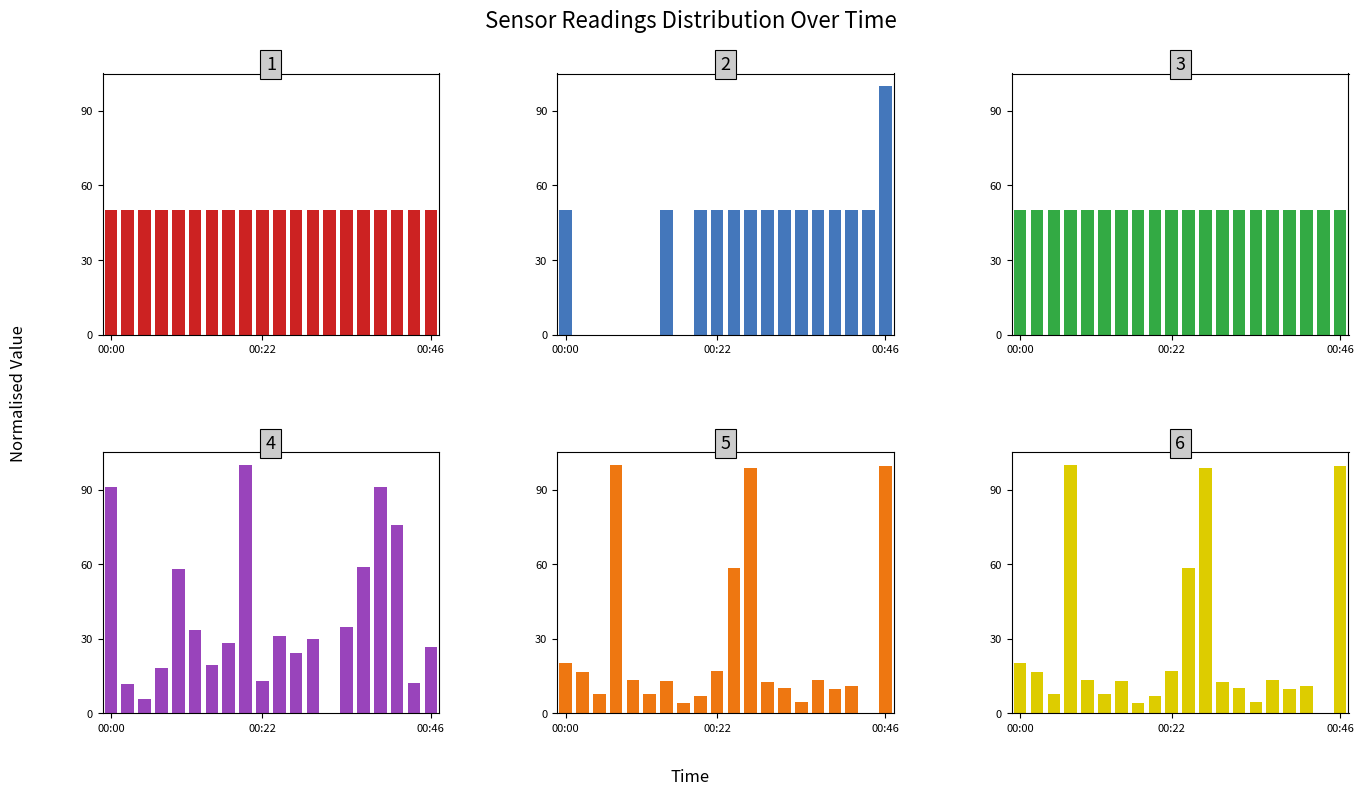

What is the greatest value displayed?

100.0